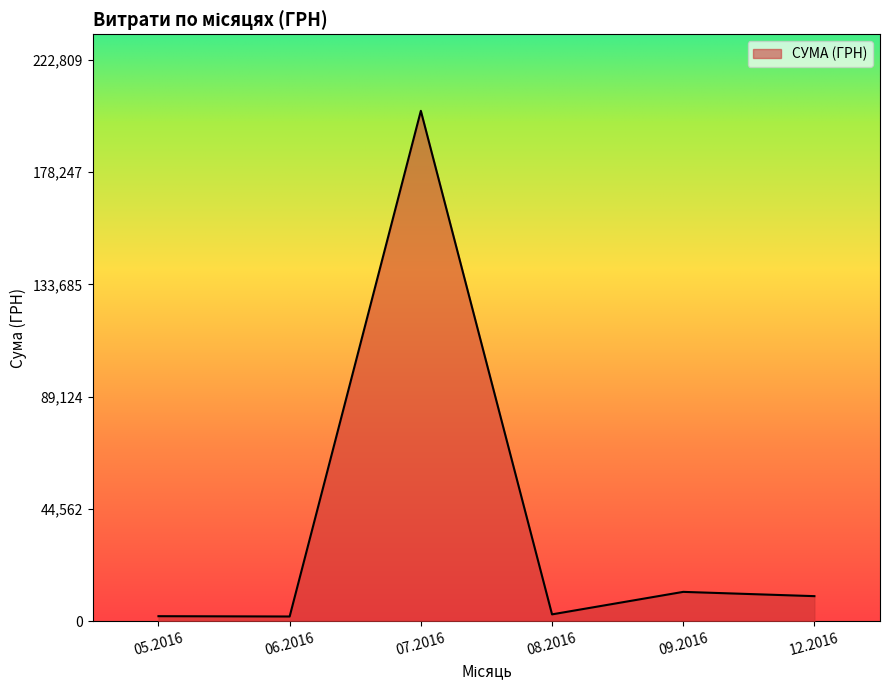

The value at 07.2016 is 202553.6. True or false?

True